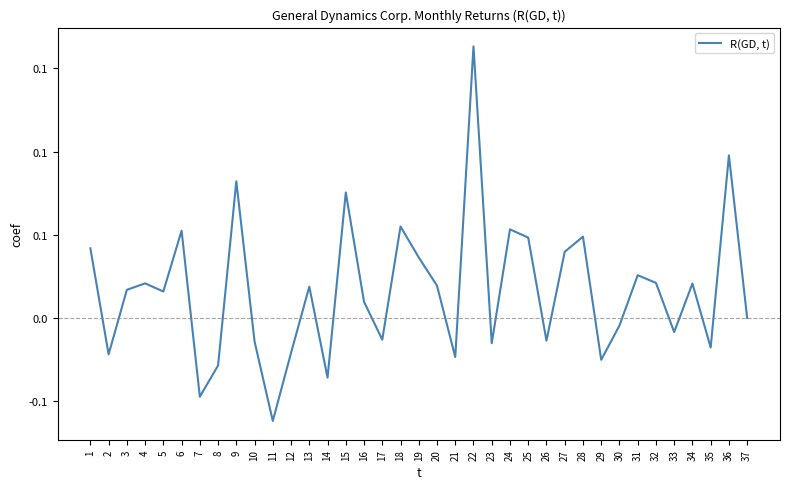

Does the chart have visible grid lines?

No